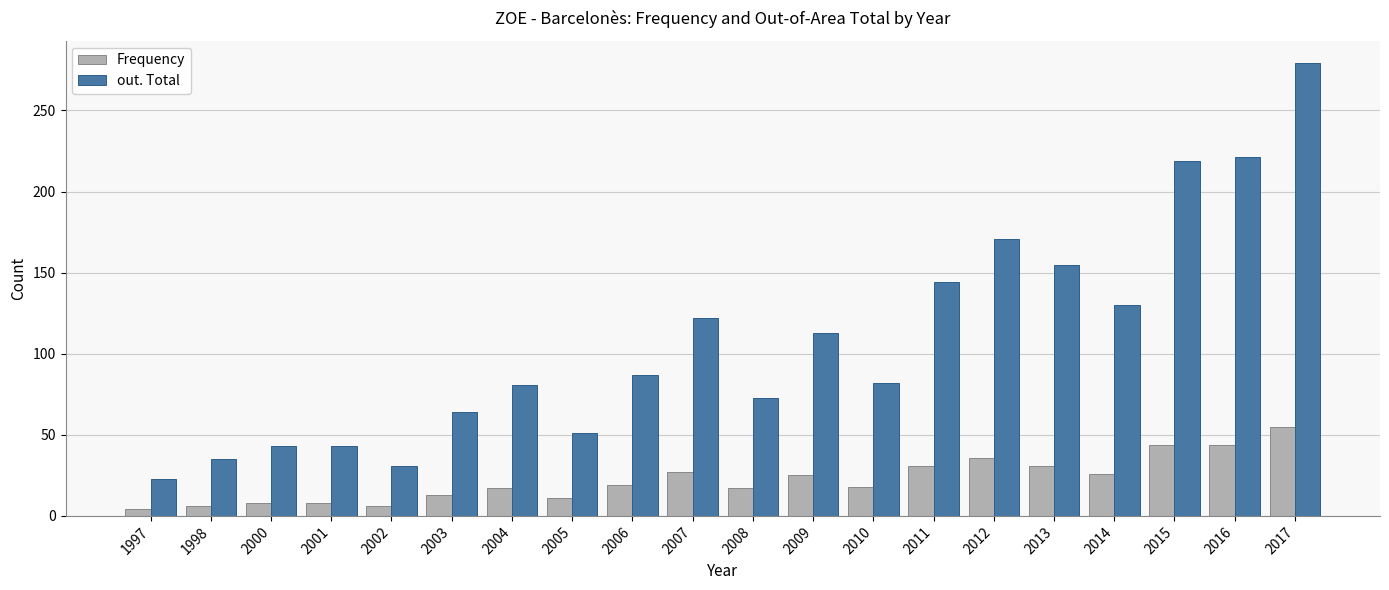

Read the out. Total value at 2017.

279